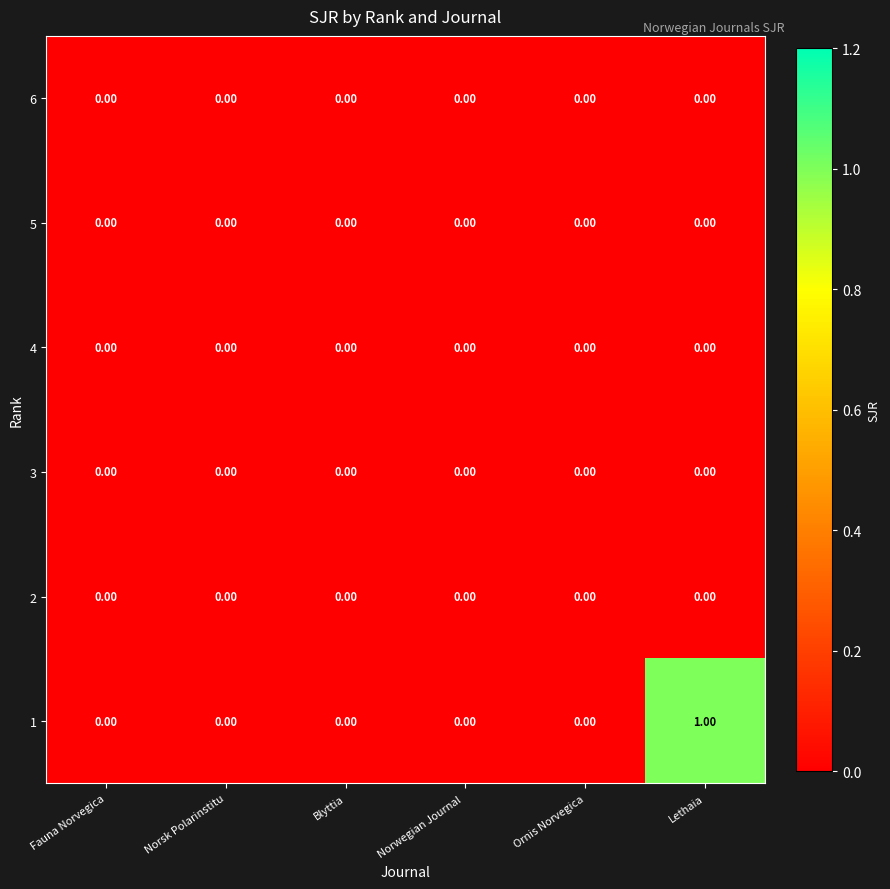

At which category is the sum across all series the highest?

Lethaia